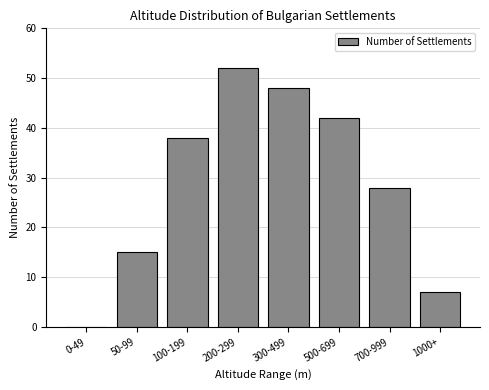

Reading left to right, list all the values displayed in this chart.

0-49=0	50-99=15	100-199=38	200-299=52	300-499=48	500-699=42	700-999=28	1000+=7